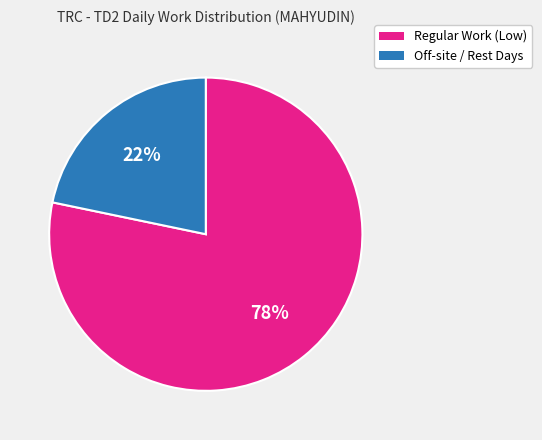

How many slices are in this pie chart?

2